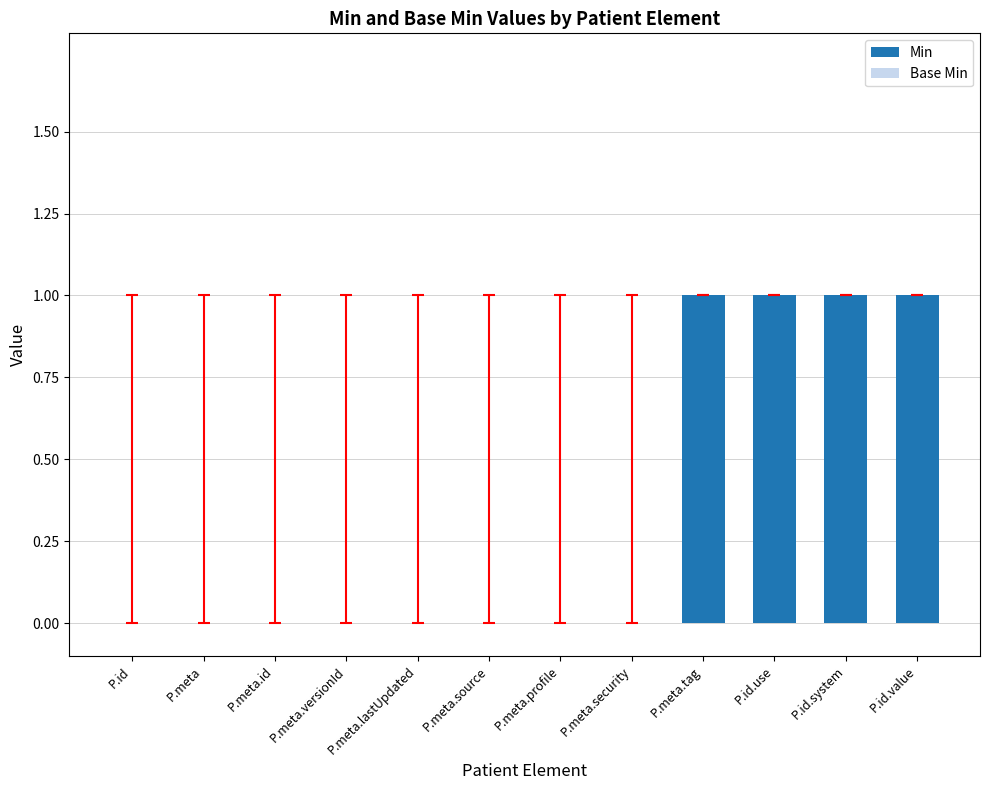

Which has a higher value, P.id.system or P.id?

P.id.system